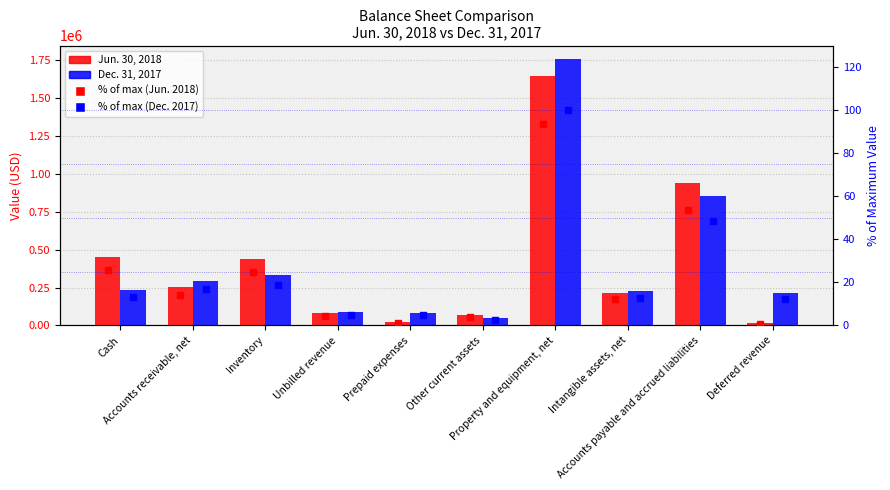

How many data points in Jun. 30, 2018 are above 251081?

4